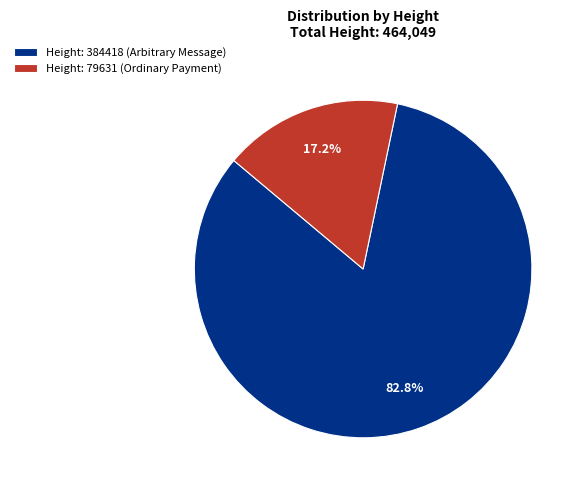

Which category accounts for the majority?

Height: 384418 (Arbitrary Message)